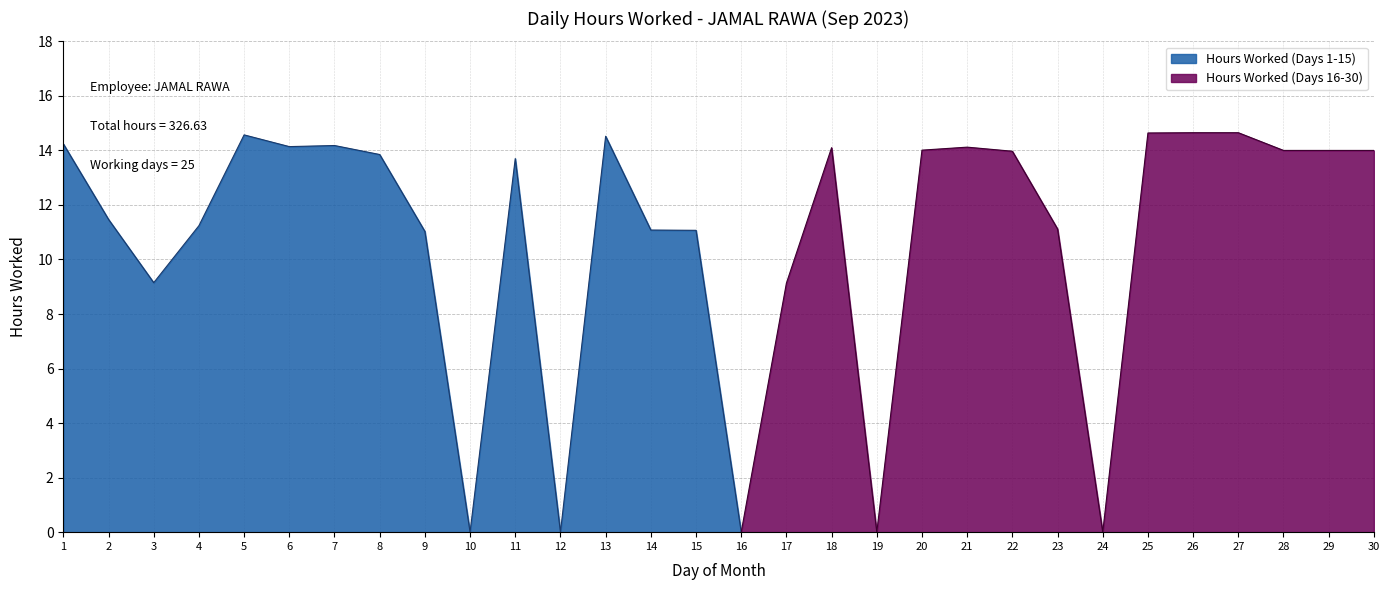

True or false: Hours Worked (Days 1-15) has a value of 14.2 at 7.

True